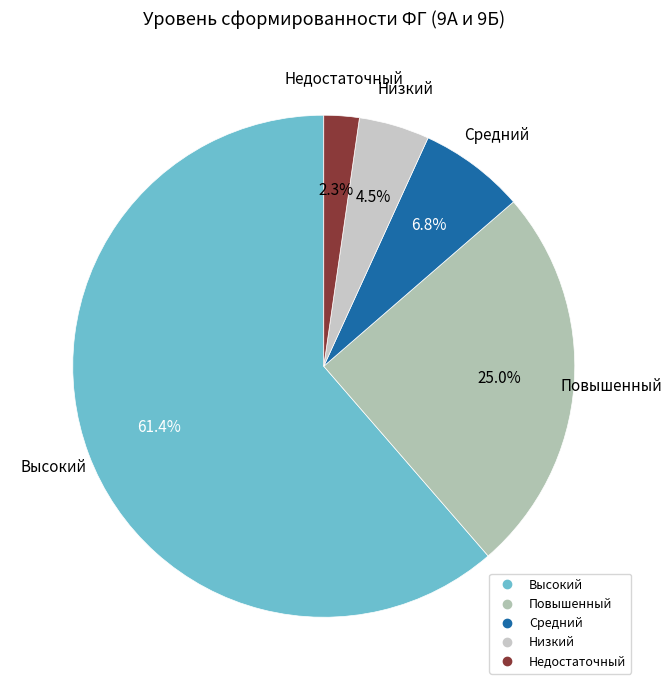

What percentage is the Высокий slice, to the nearest percent?

61%